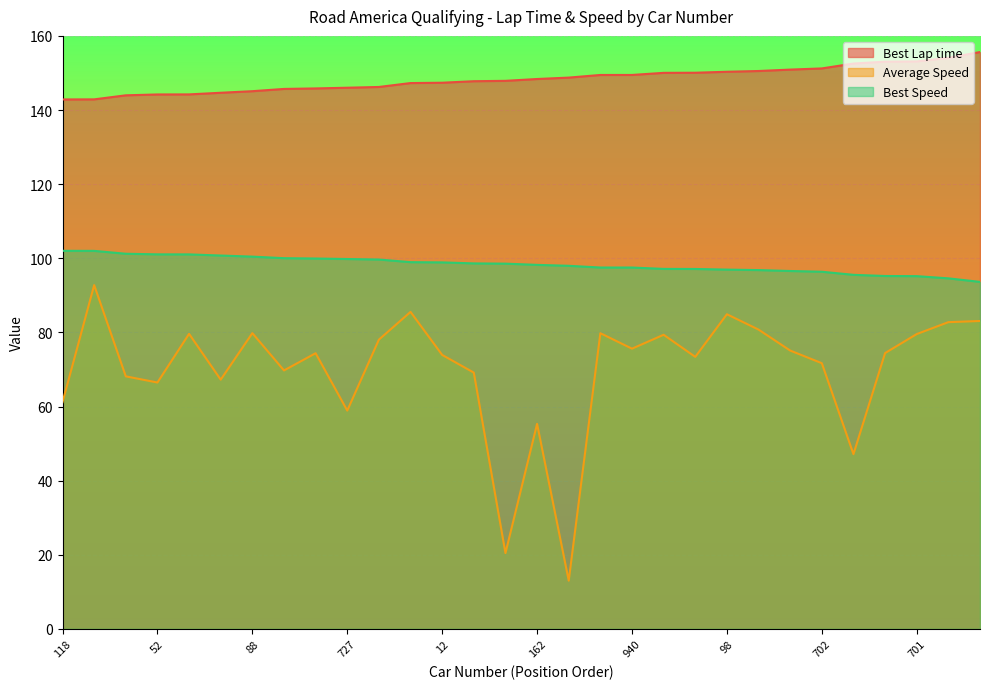

Where does the Best Lap time series first go above 148?

162